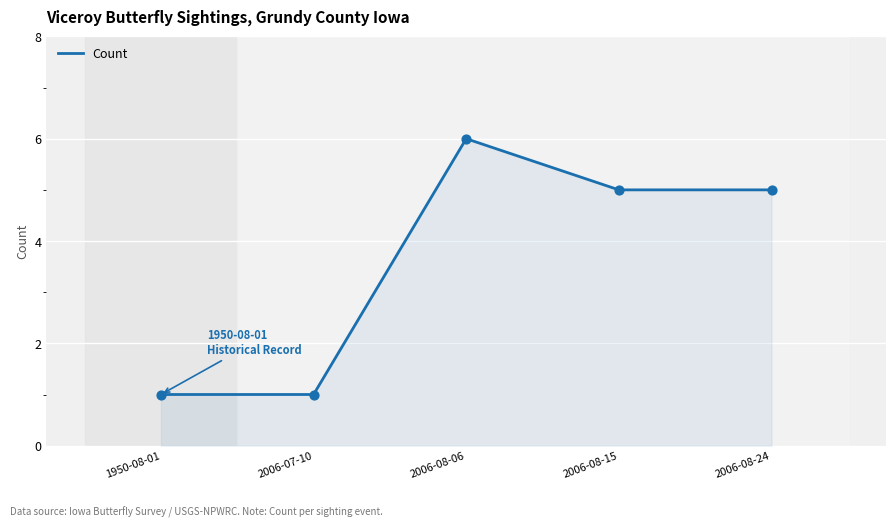

What is the change in value from 2006-08-06 to 2006-08-24?

-1